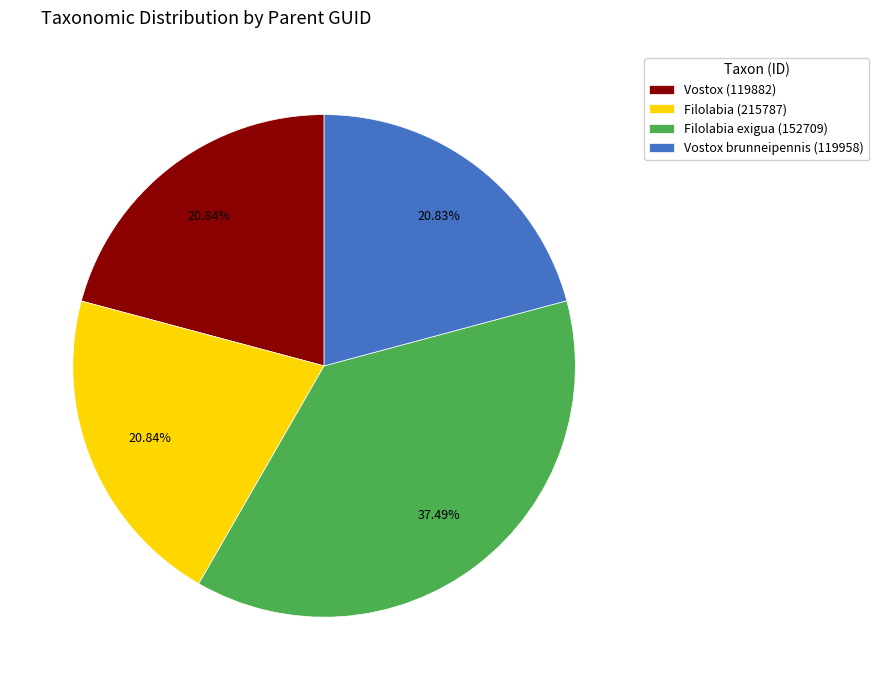

Which category has the biggest portion of the pie?

Filolabia exigua (152709)